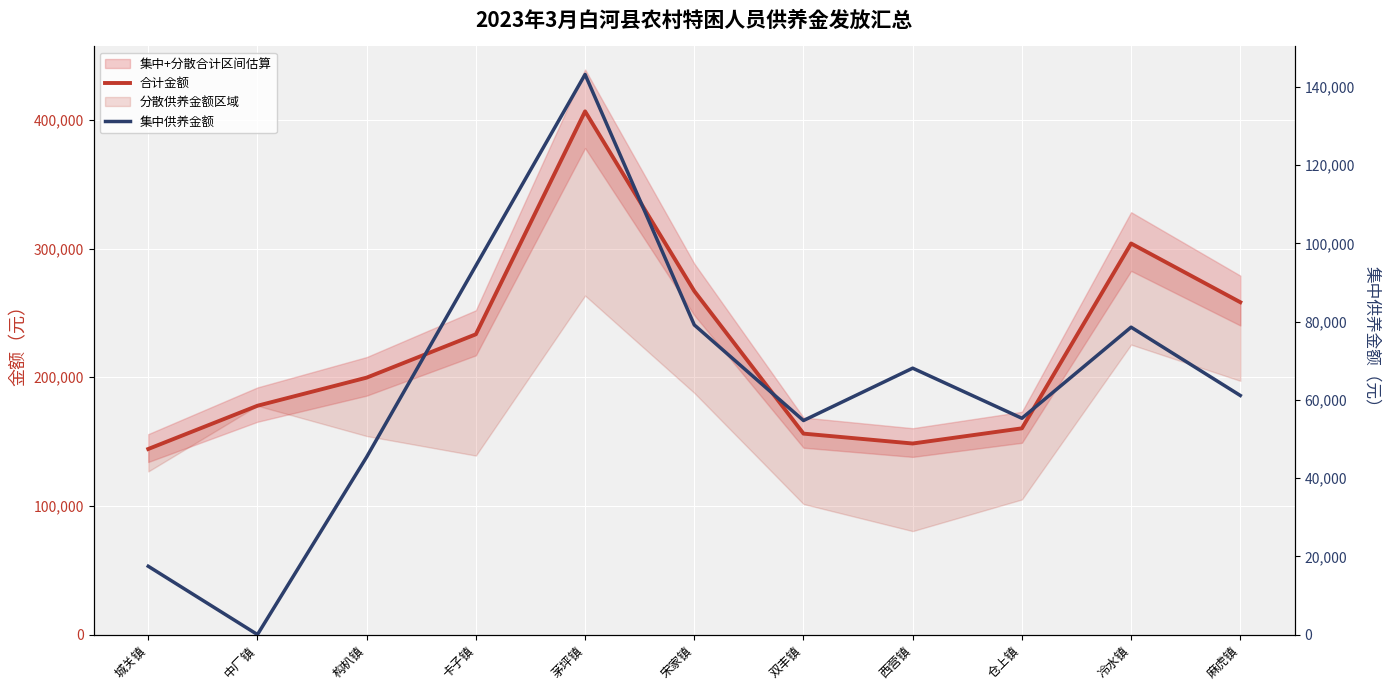

Which label corresponds to the largest value in the chart?

茅坪镇